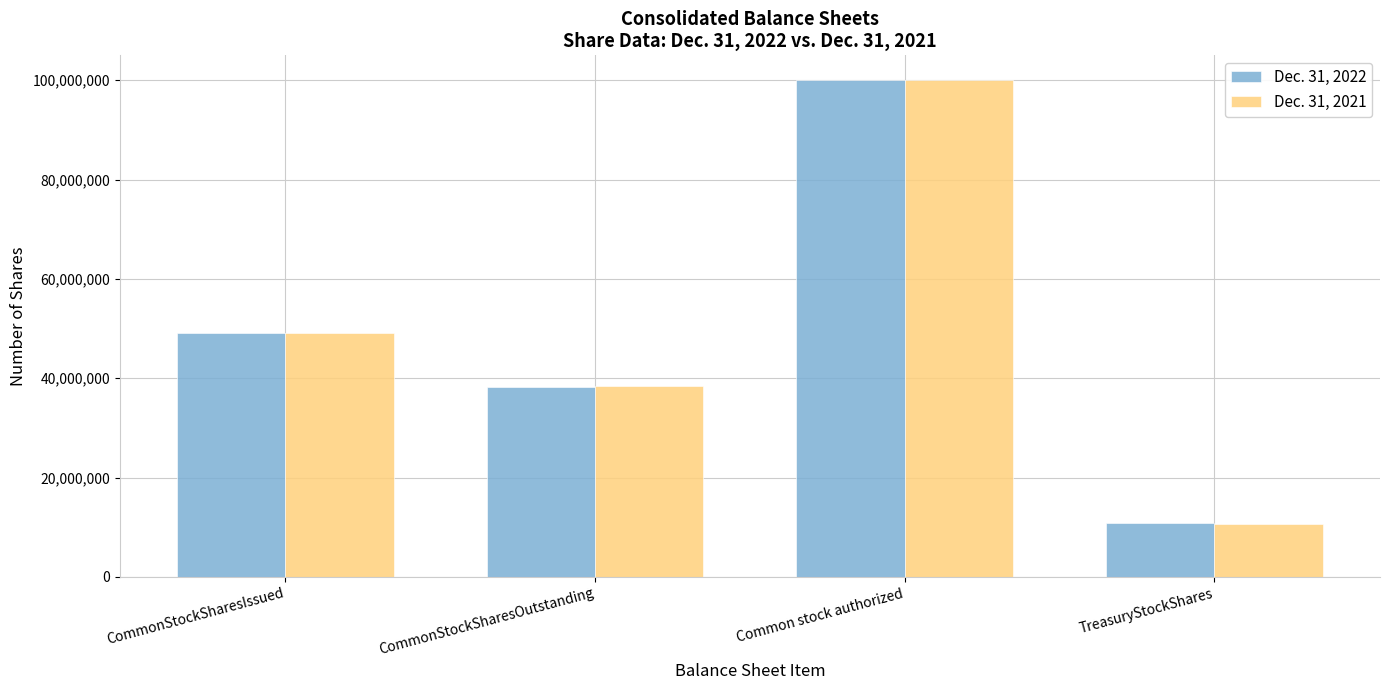

What is the label of the 4th bar from the left?

TreasuryStockShares